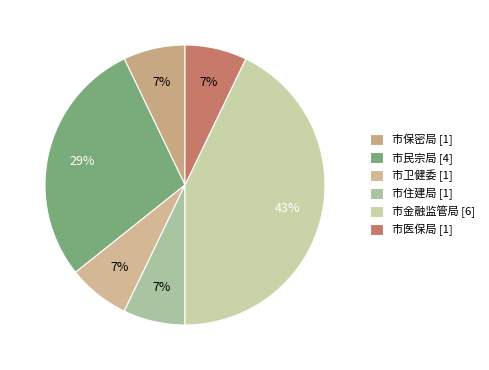

Is 市保密局 the majority of the pie?

No